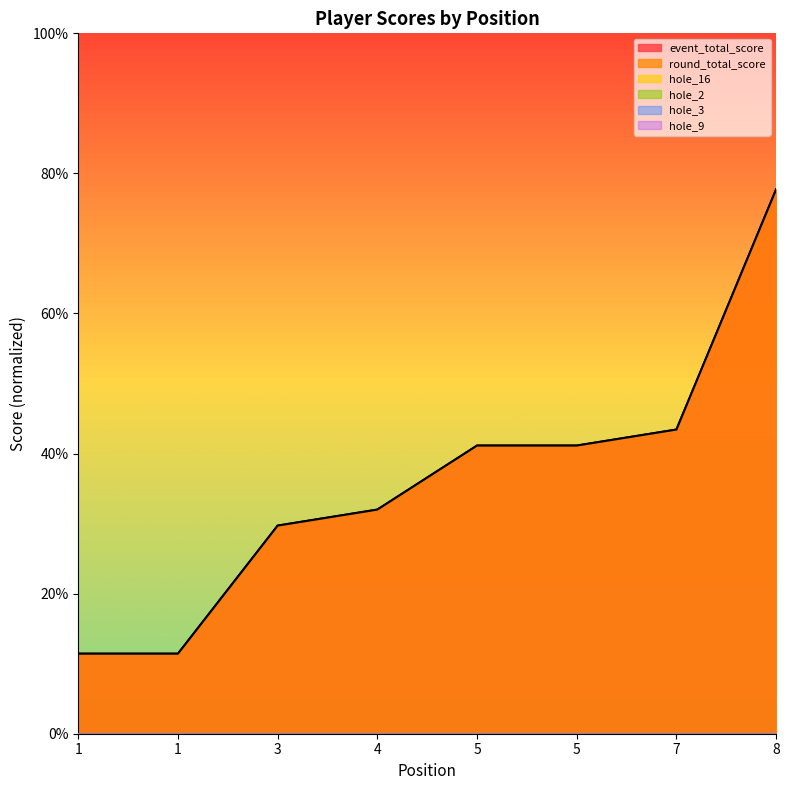

Reading left to right, extract all data points from this chart.

event_total_score: 11.4	11.4	29.7	32.0	41.1	41.1	43.4	77.7
round_total_score: 11.4	11.4	29.7	32.0	41.1	41.1	43.4	77.7
hole_16: -116.6	-118.9	-114.3	-116.6	-109.7	-112.0	-109.7	-109.7
hole_2: -118.9	-121.1	-118.9	-118.9	-116.6	-114.3	-121.1	-116.6
hole_3: -116.6	-114.3	-116.6	-118.9	-116.6	-114.3	-112.0	-112.0
hole_9: -121.1	-116.6	-118.9	-114.3	-121.1	-118.9	-114.3	-114.3